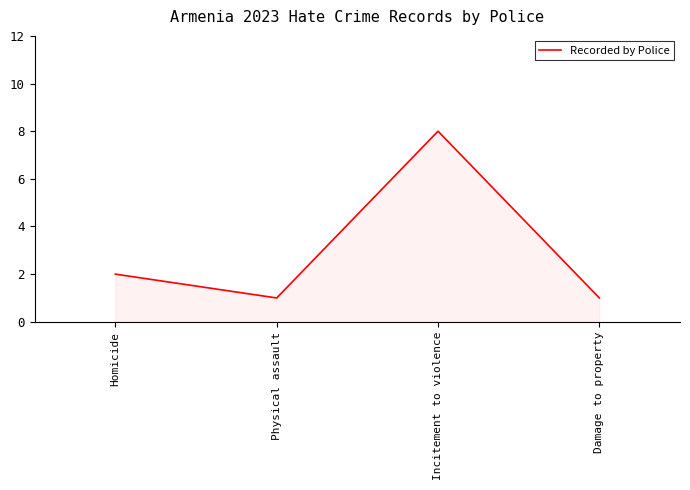

What is the change in value from Homicide to Damage to property?

-1